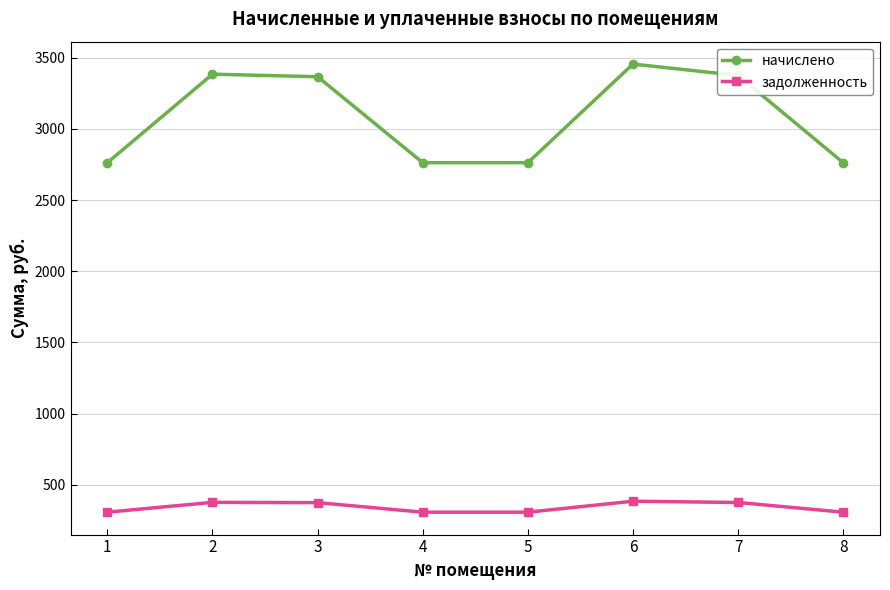

Rank the series at 8 from highest to lowest value.

начислено, задолженность